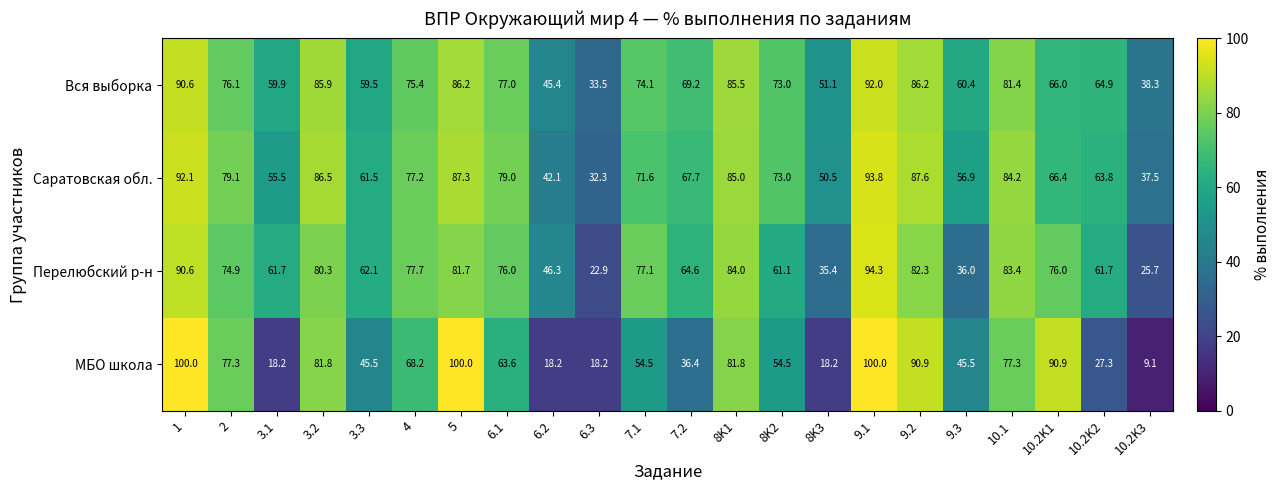

Count the number of categories in the chart.

22